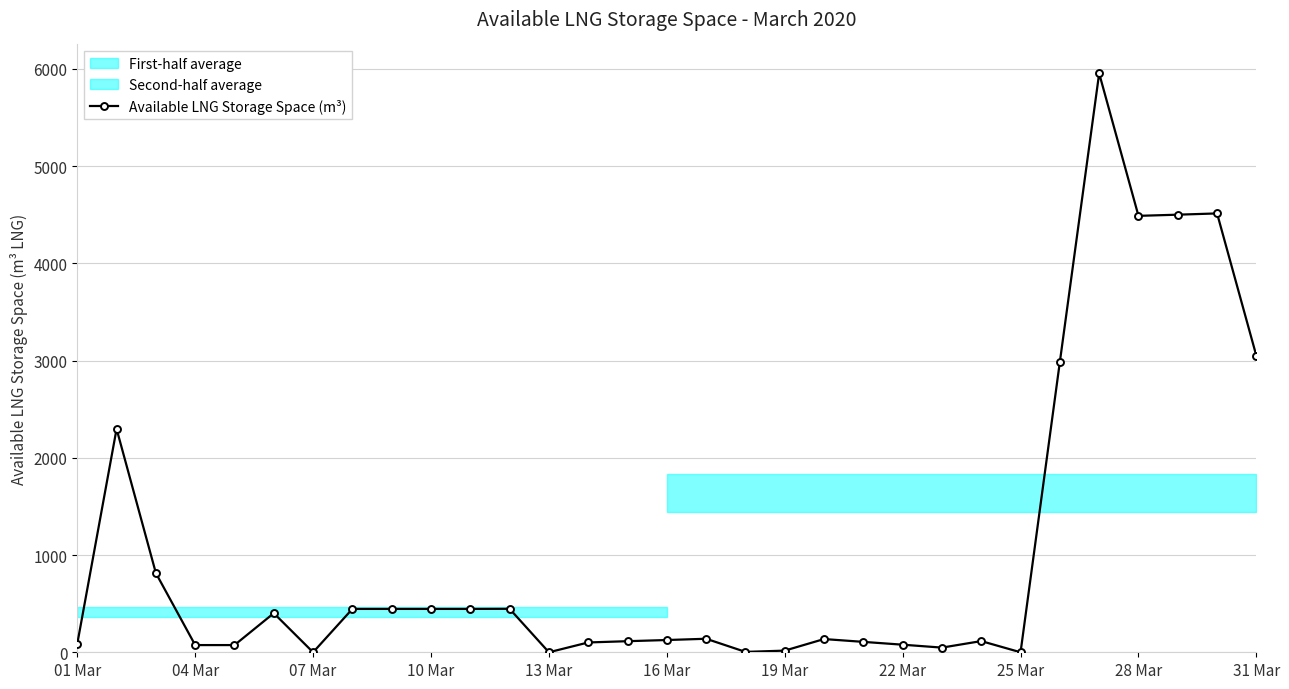

True or false: Available LNG Storage Space (m³) has more than 2 points higher than both neighbors.

True